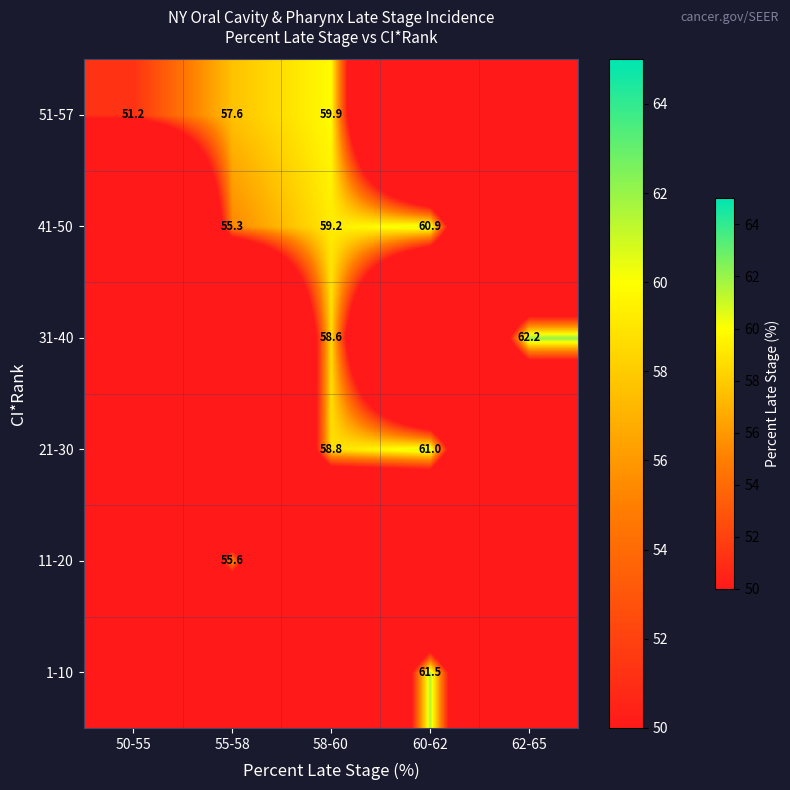

What is the difference between the 41-50 values at 55-58 and 58-60?

3.9